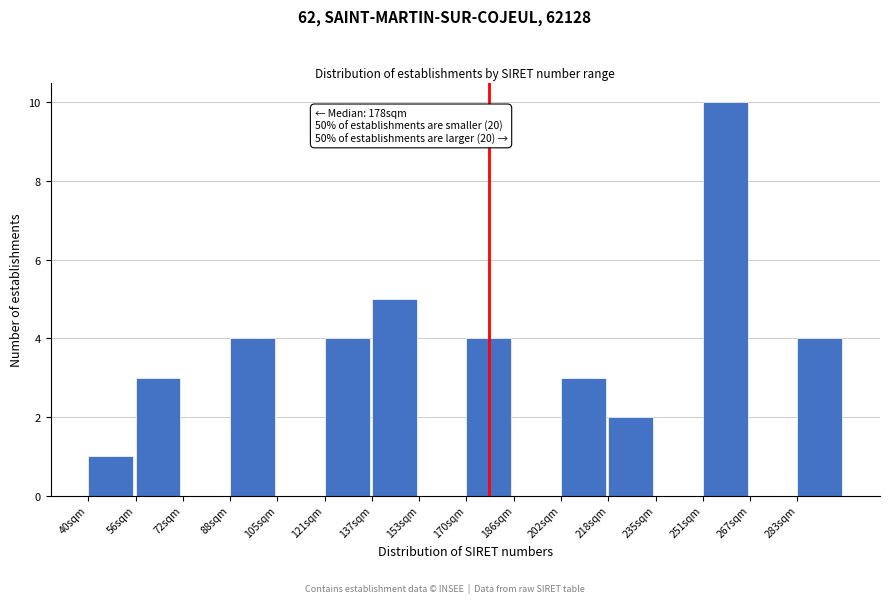

Over which range of the x-axis is the bar tallest?

252 to 268